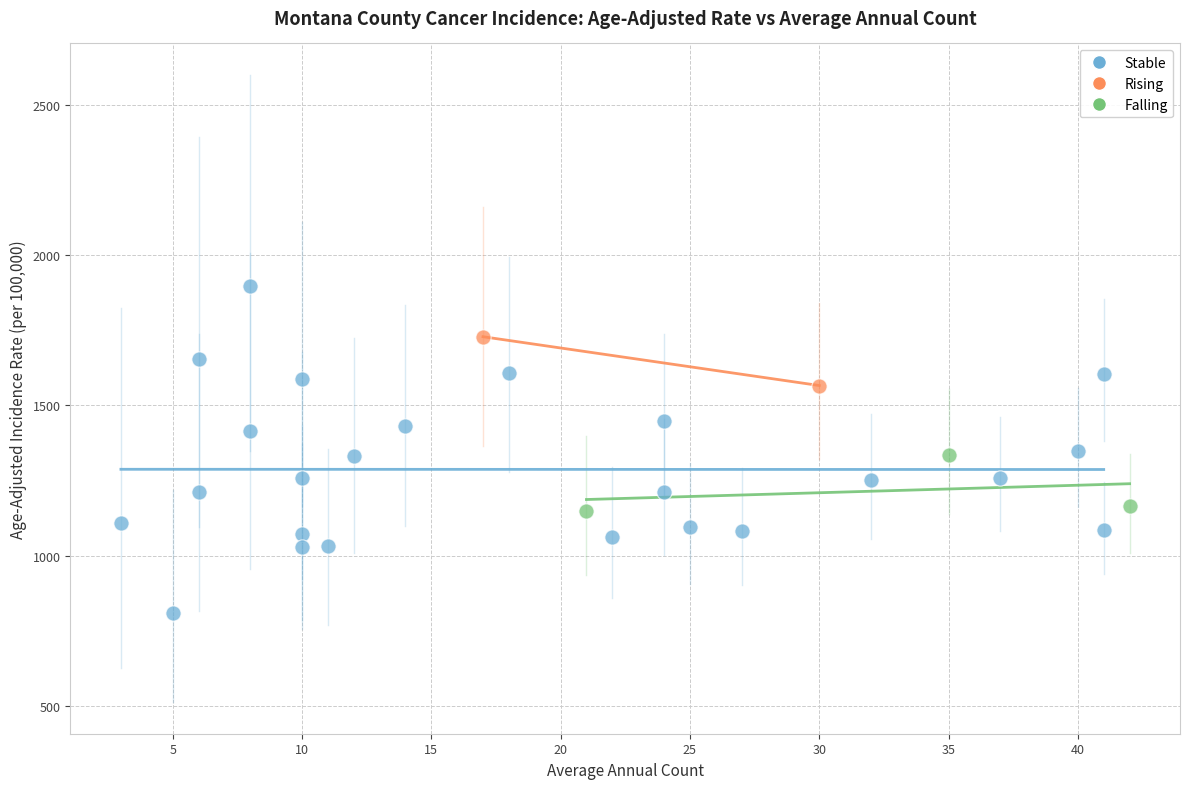

What are all the series names shown in the legend?

Stable, Rising, Falling